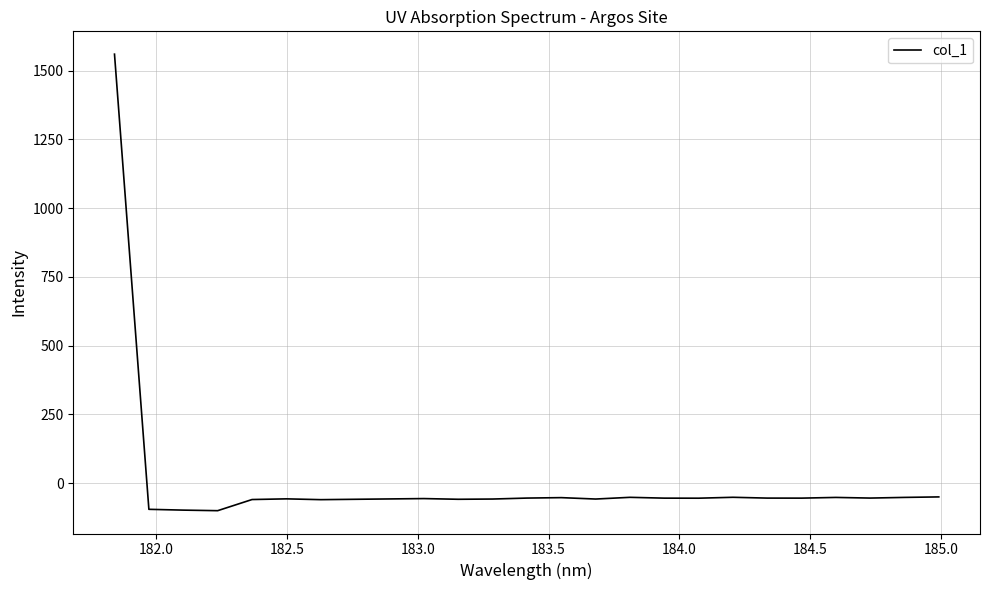

What is the smallest value displayed?

-100.6